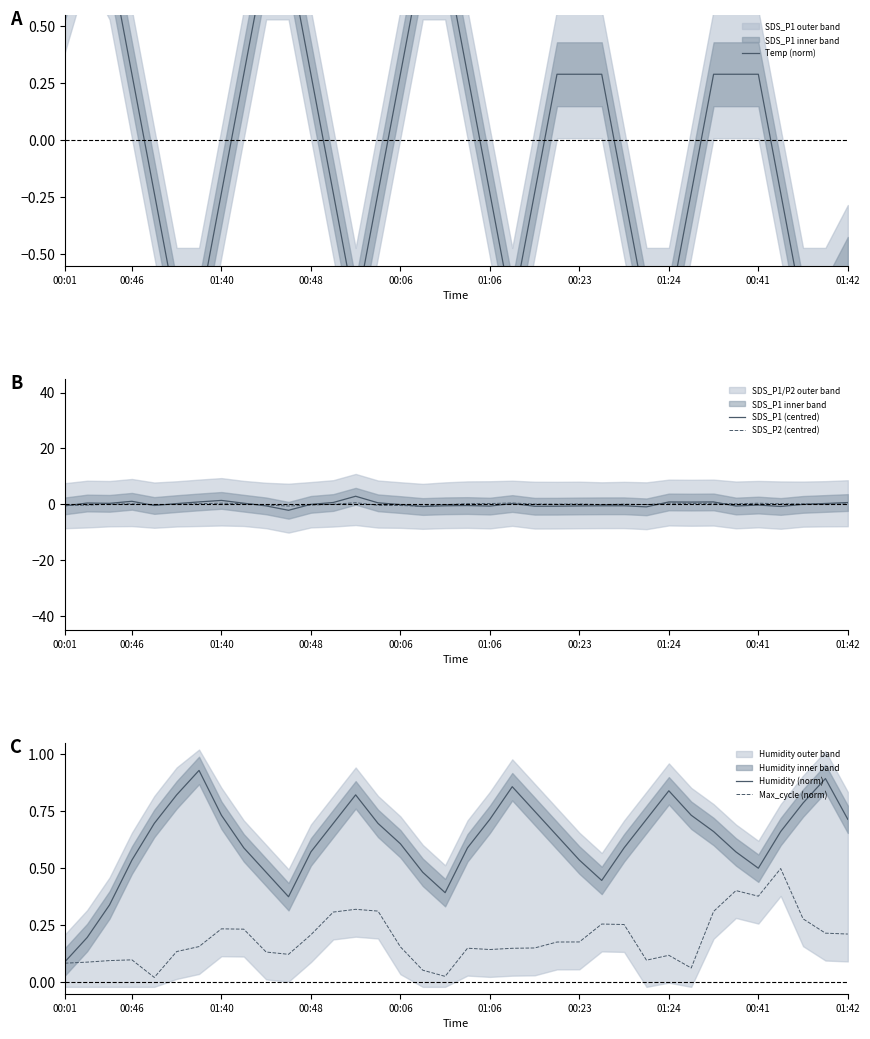

What is the difference between the maximum and second lowest values in the SDS_P2 (centred) series?

1.2